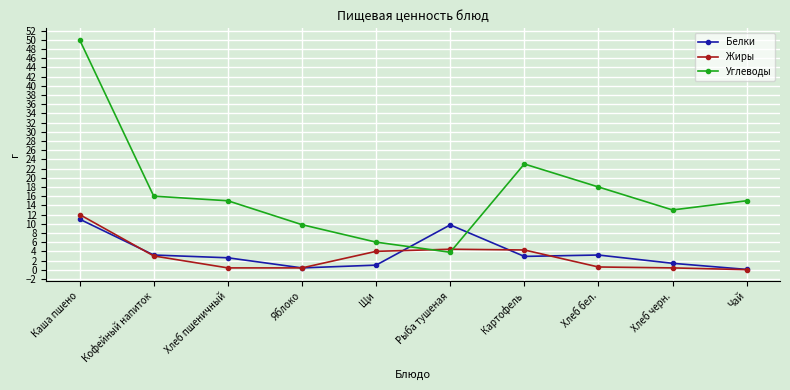

What is the difference between the second highest and minimum values in the Углеводы series?

19.2